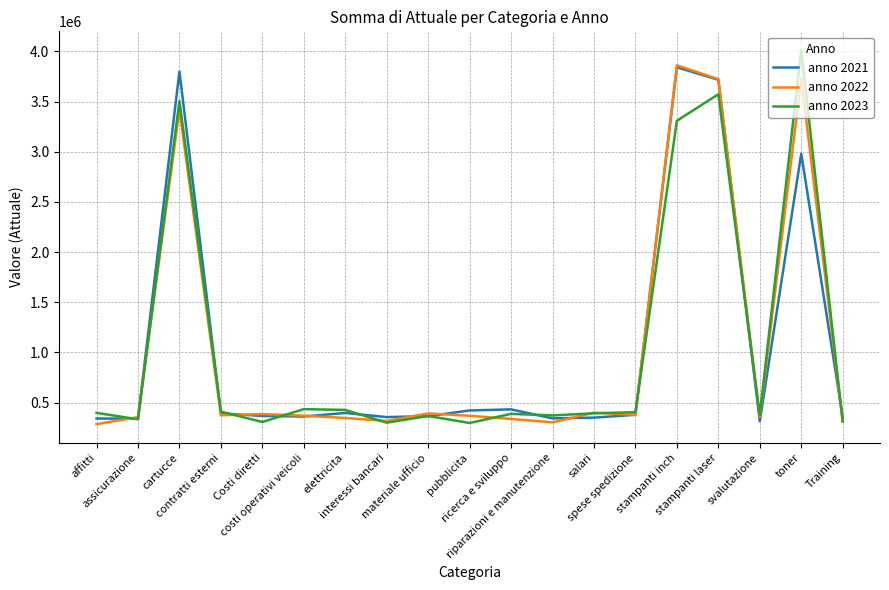

What is the minimum value shown in the chart?

284519